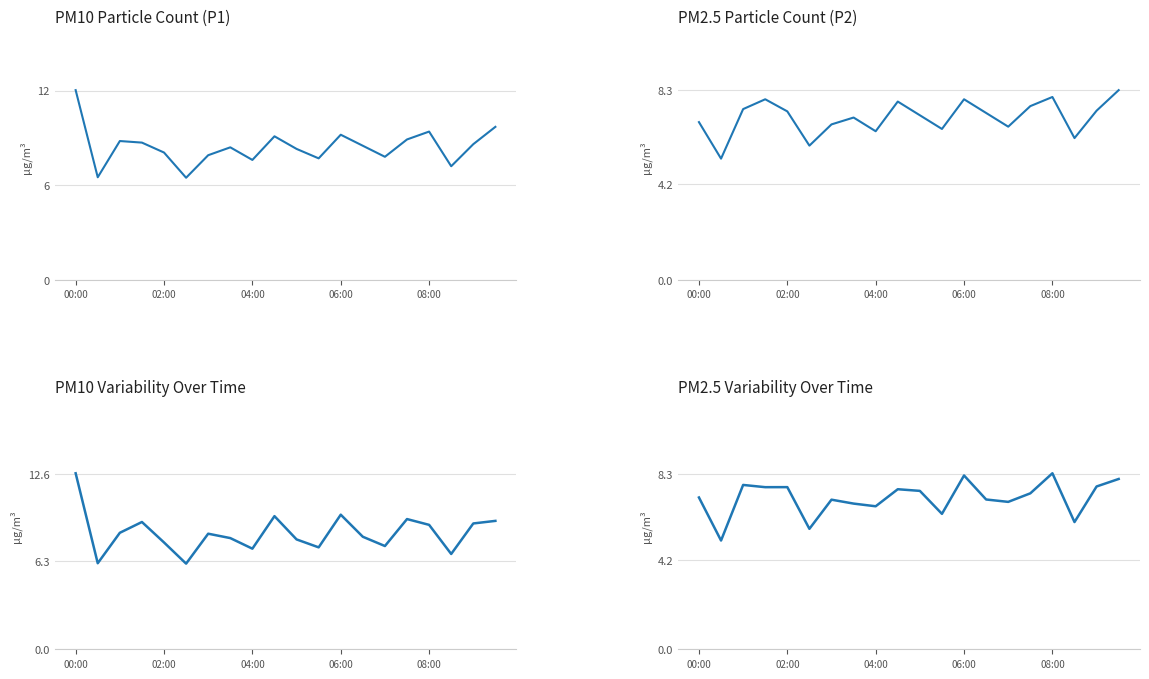

Which series ends up on top after the final intersection of P2 and P2 variability?

P2